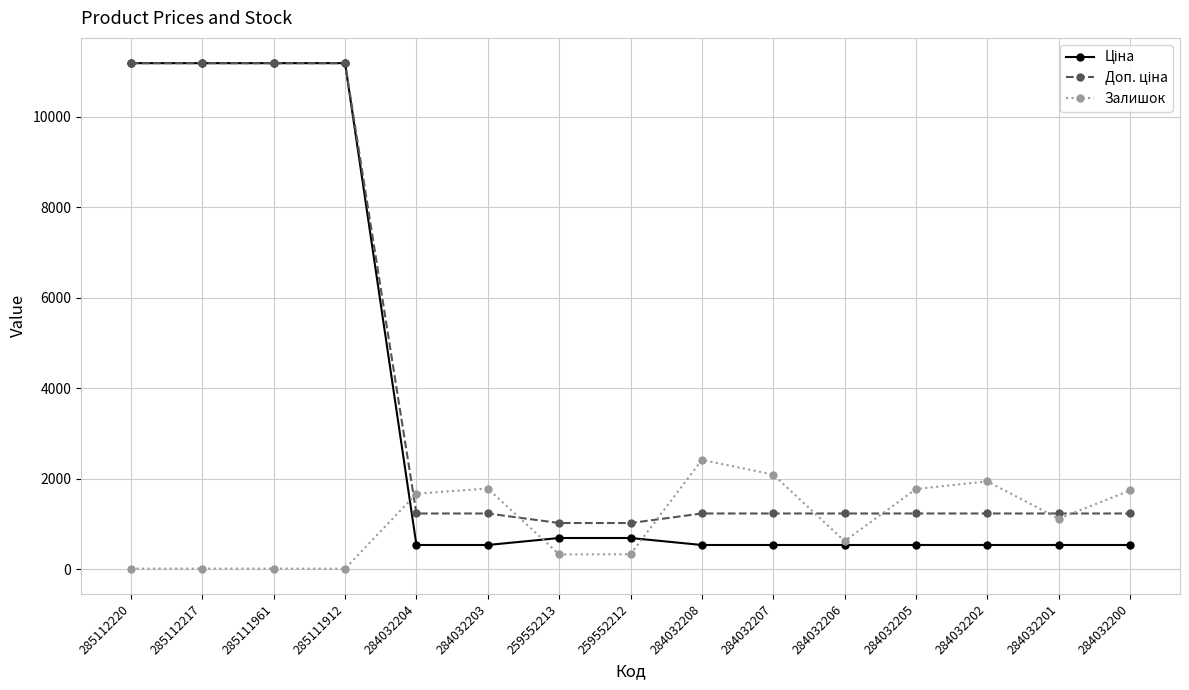

Between 284032204 and 284032206, which series saw the biggest shift?

Залишок